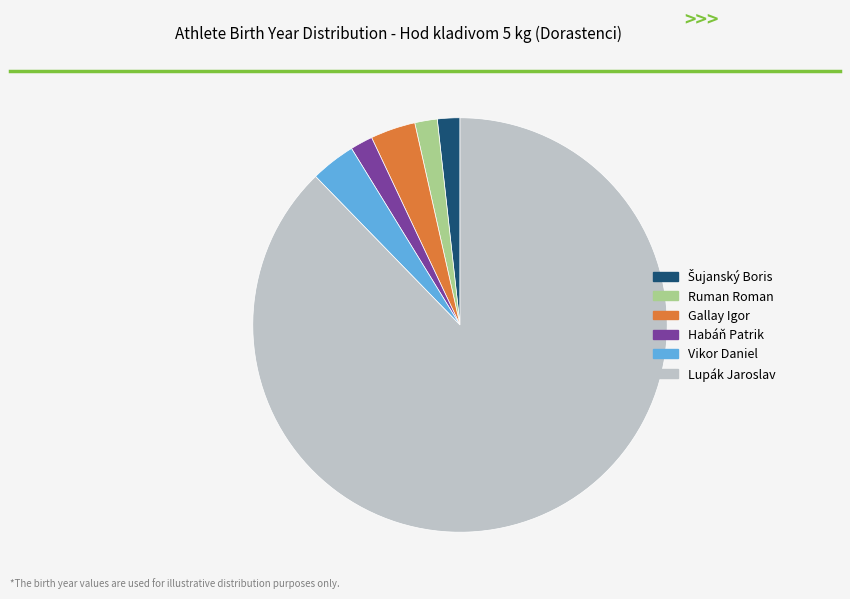

Between Vikor Daniel and Ruman Roman, which is larger?

Vikor Daniel